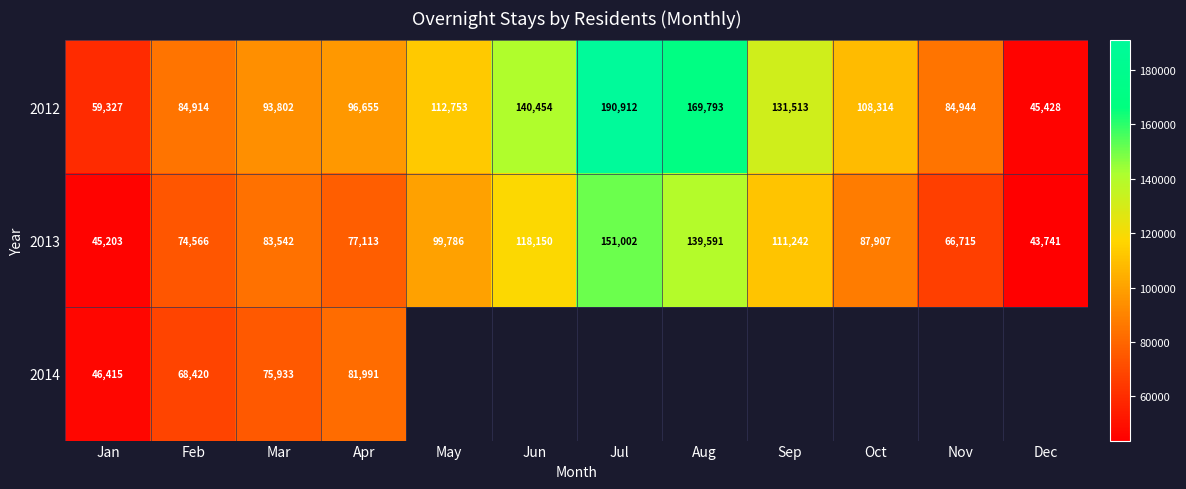

Is it true that 2012 equals 233832.9 at Jun?

False